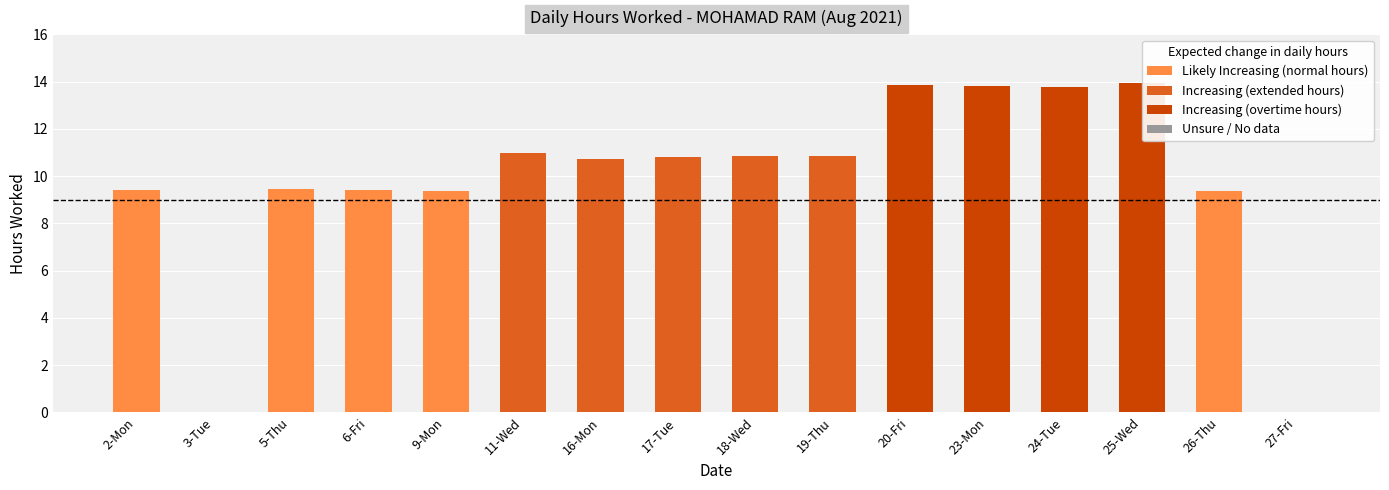

List the labels in order of value, largest first.

25-Wed, 20-Fri, 23-Mon, 24-Tue, 11-Wed, 19-Thu, 18-Wed, 17-Tue, 16-Mon, 5-Thu, 6-Fri, 2-Mon, 9-Mon, 26-Thu, 3-Tue, 27-Fri